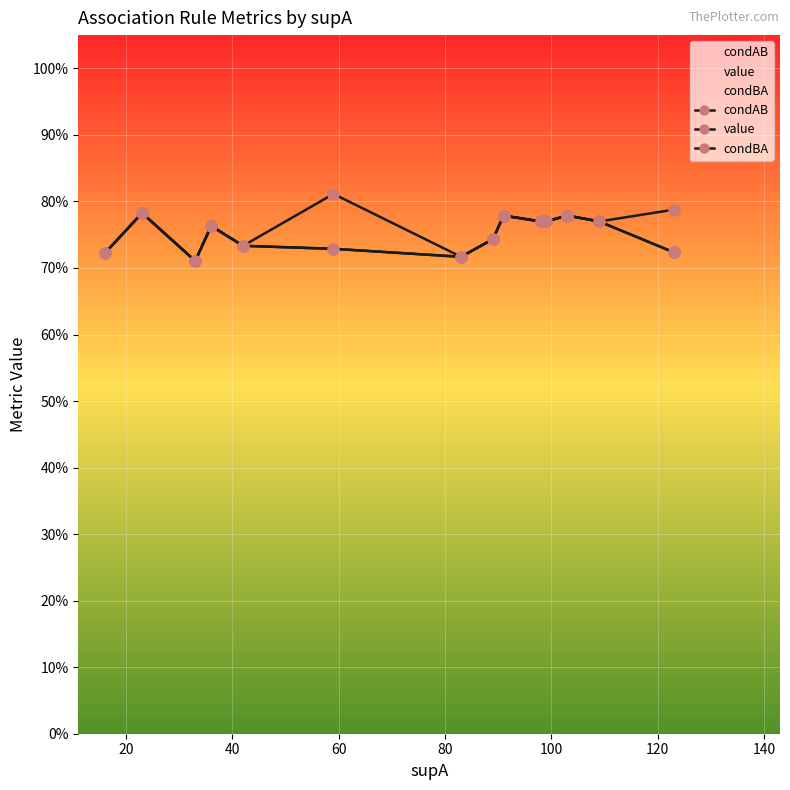

How many lines are shown in the chart?

3